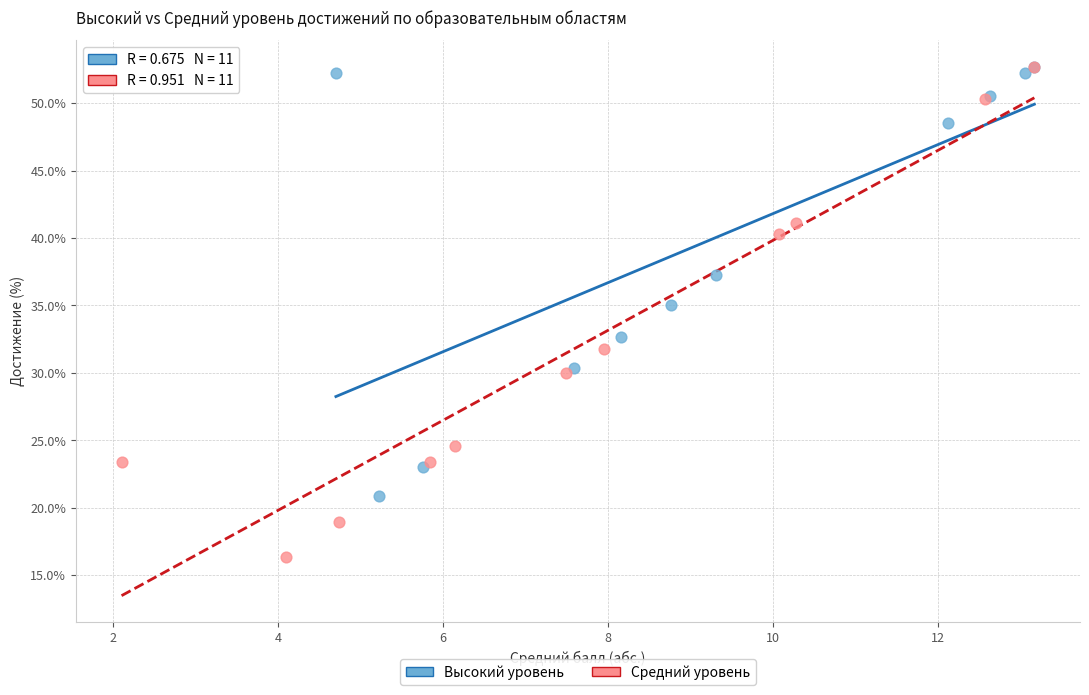

Which series contains the lowest Y value?

Средний уровень